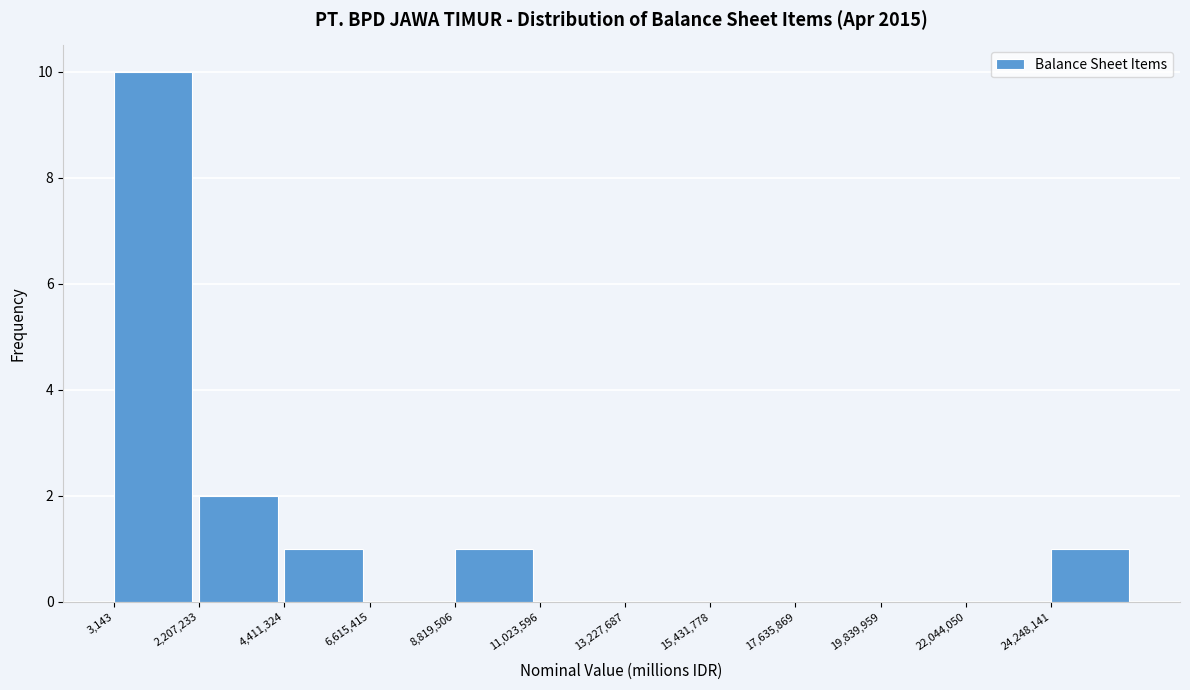

Over which range of the x-axis is the bar tallest?

0 to 2000000